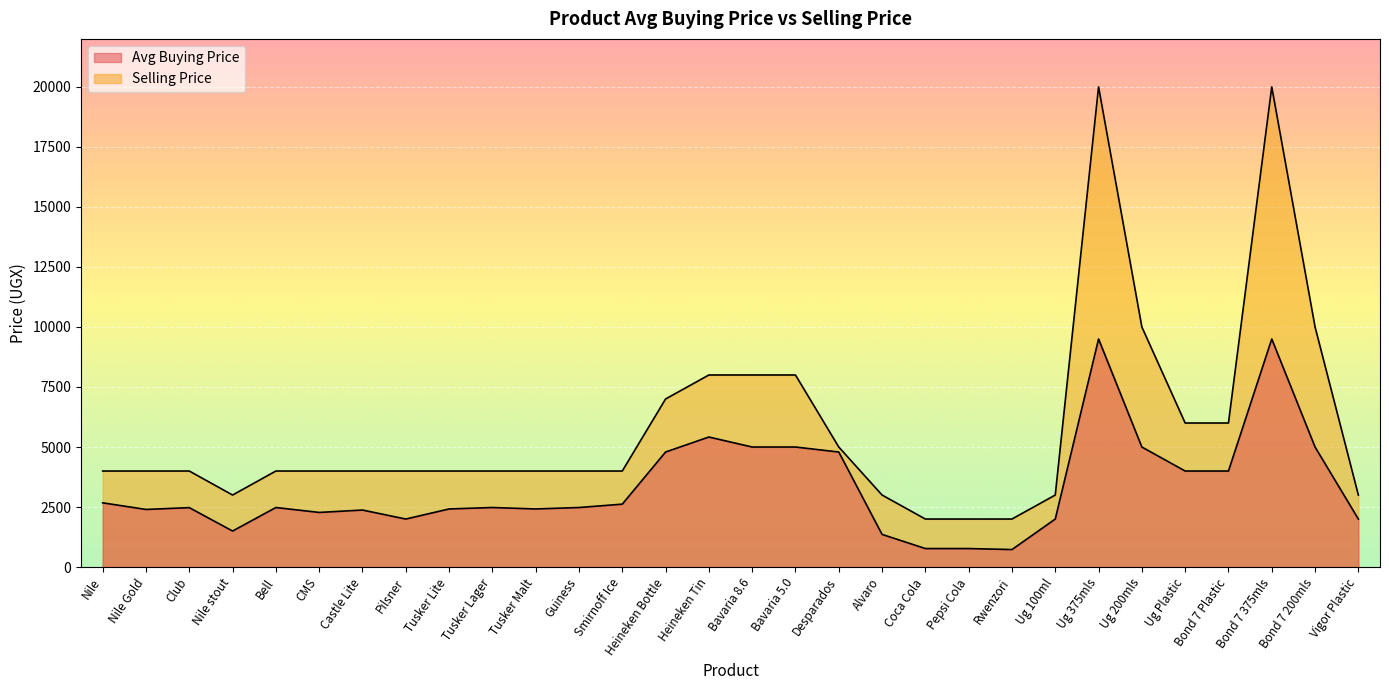

What is the label of the 24th point from the left?

Ug 375mls